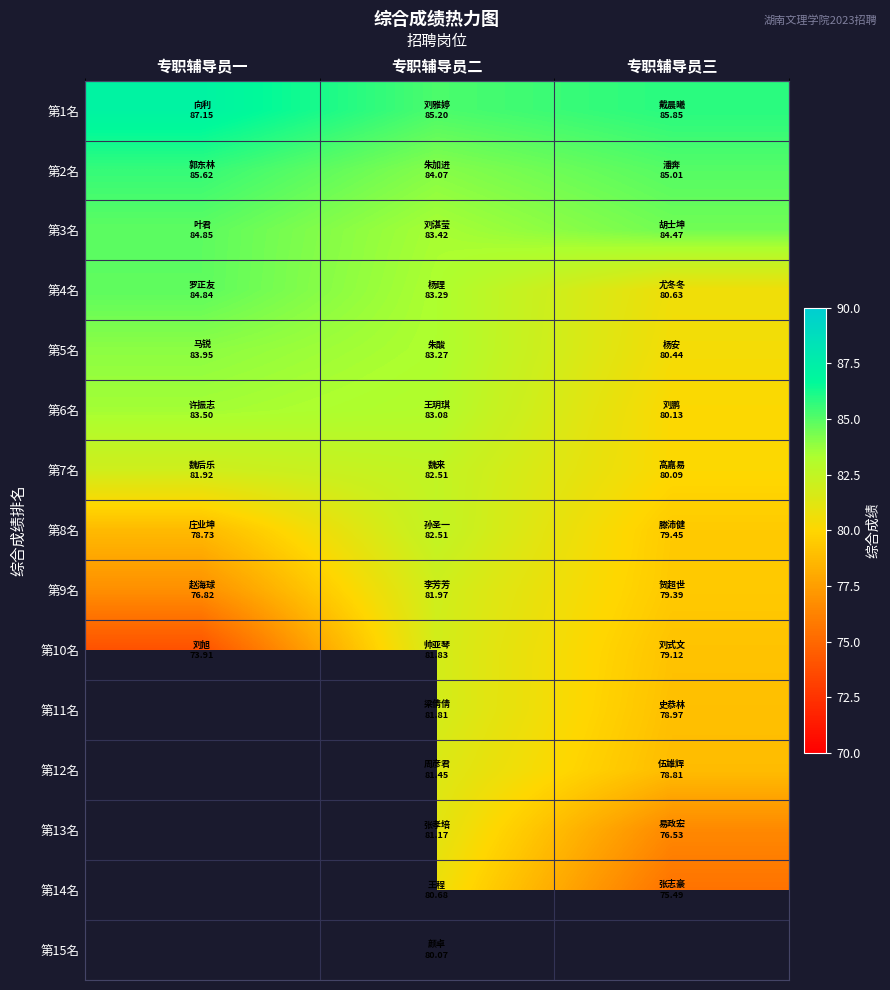

At 专职辅导员二, list the series in order from smallest to largest.

第15名, 第14名, 第13名, 第12名, 第11名, 第10名, 第9名, 第8名, 第7名, 第6名, 第5名, 第4名, 第3名, 第2名, 第1名